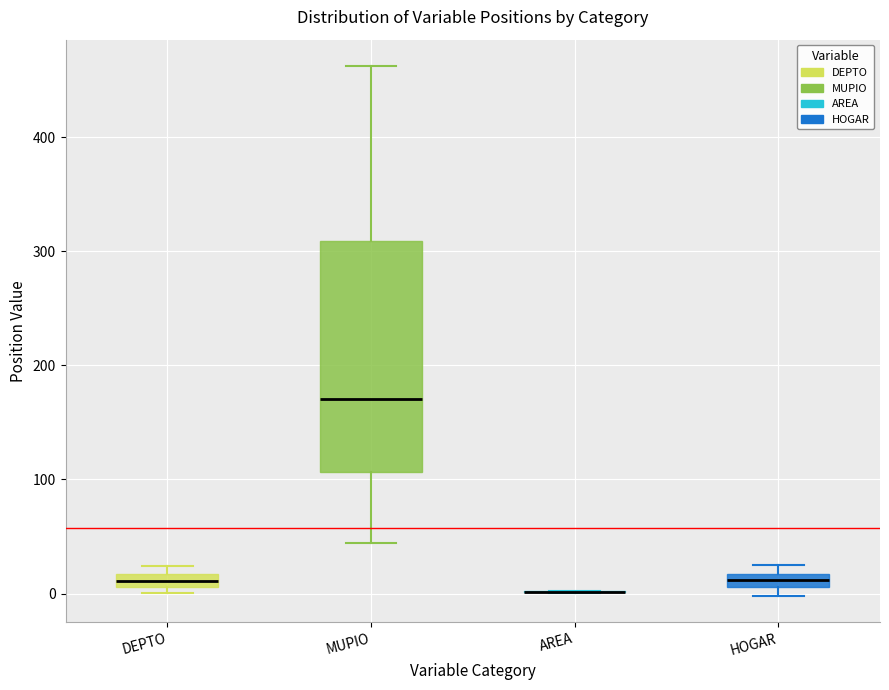

Where is the upper edge of the box for DEPTO on the y-axis? The values are not printed on the chart, so give them approximately, as read against the axis.

20